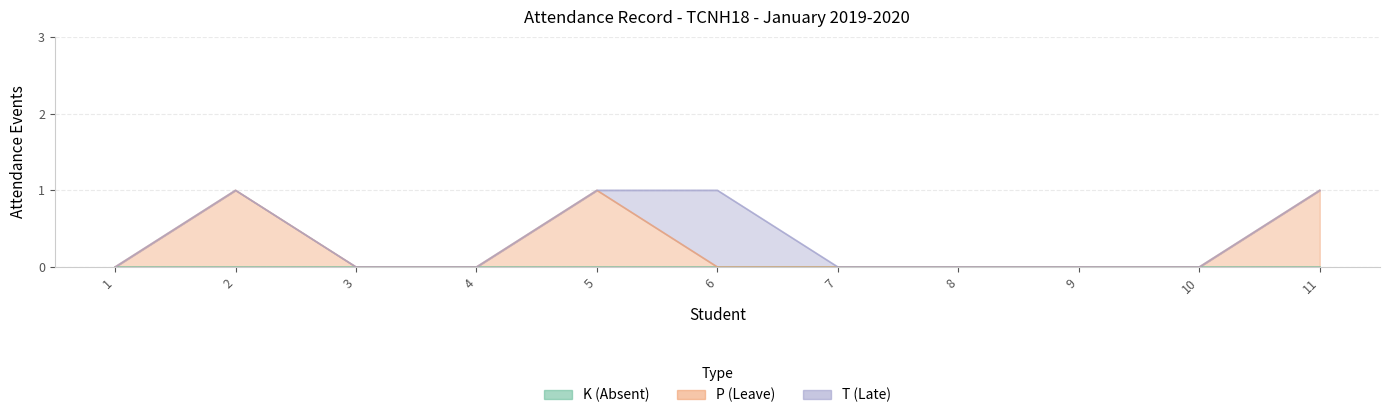

What is the difference between the maximum and minimum values in the T (Late) series?

1